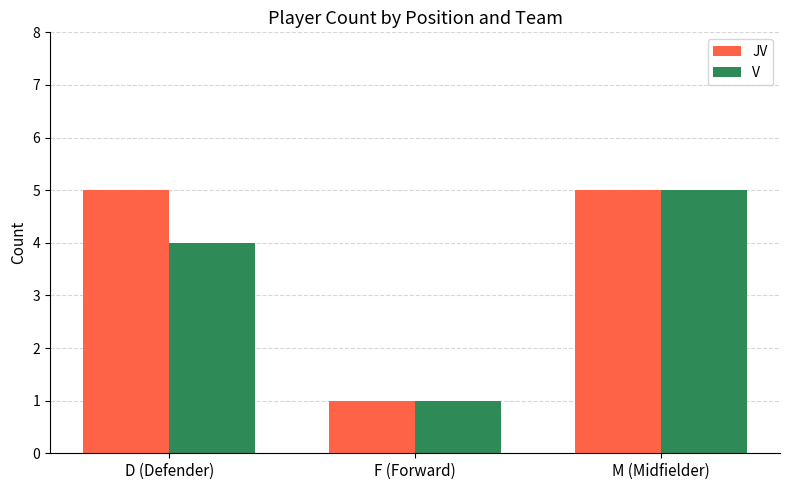

How many values in the JV series are below 5?

1